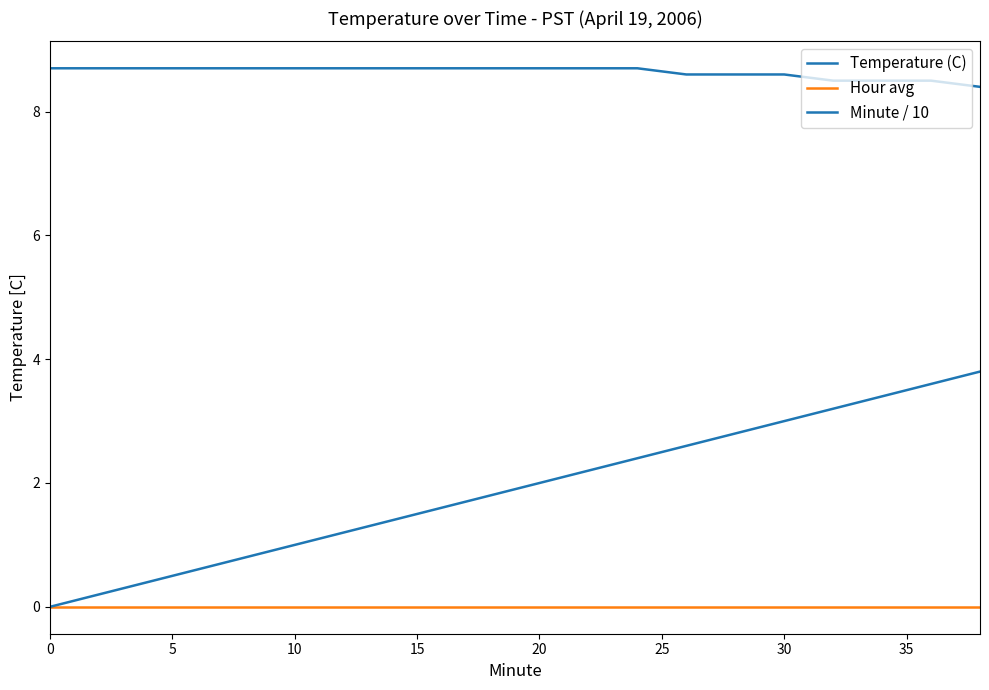

How many lines are shown in the chart?

3